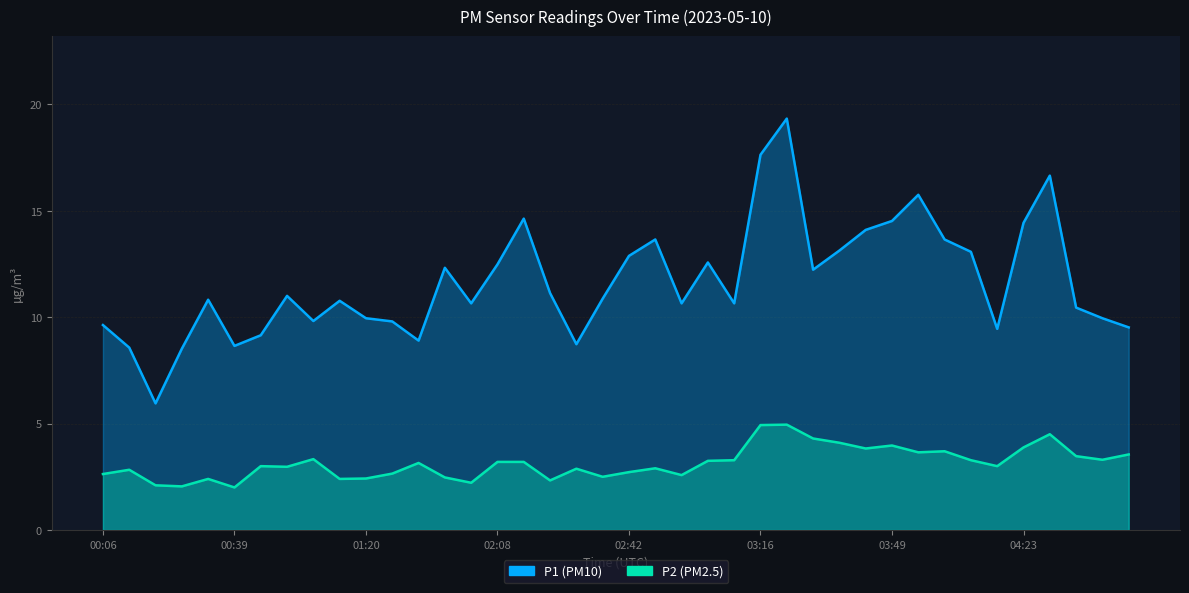

What is the smallest value displayed?

2.0